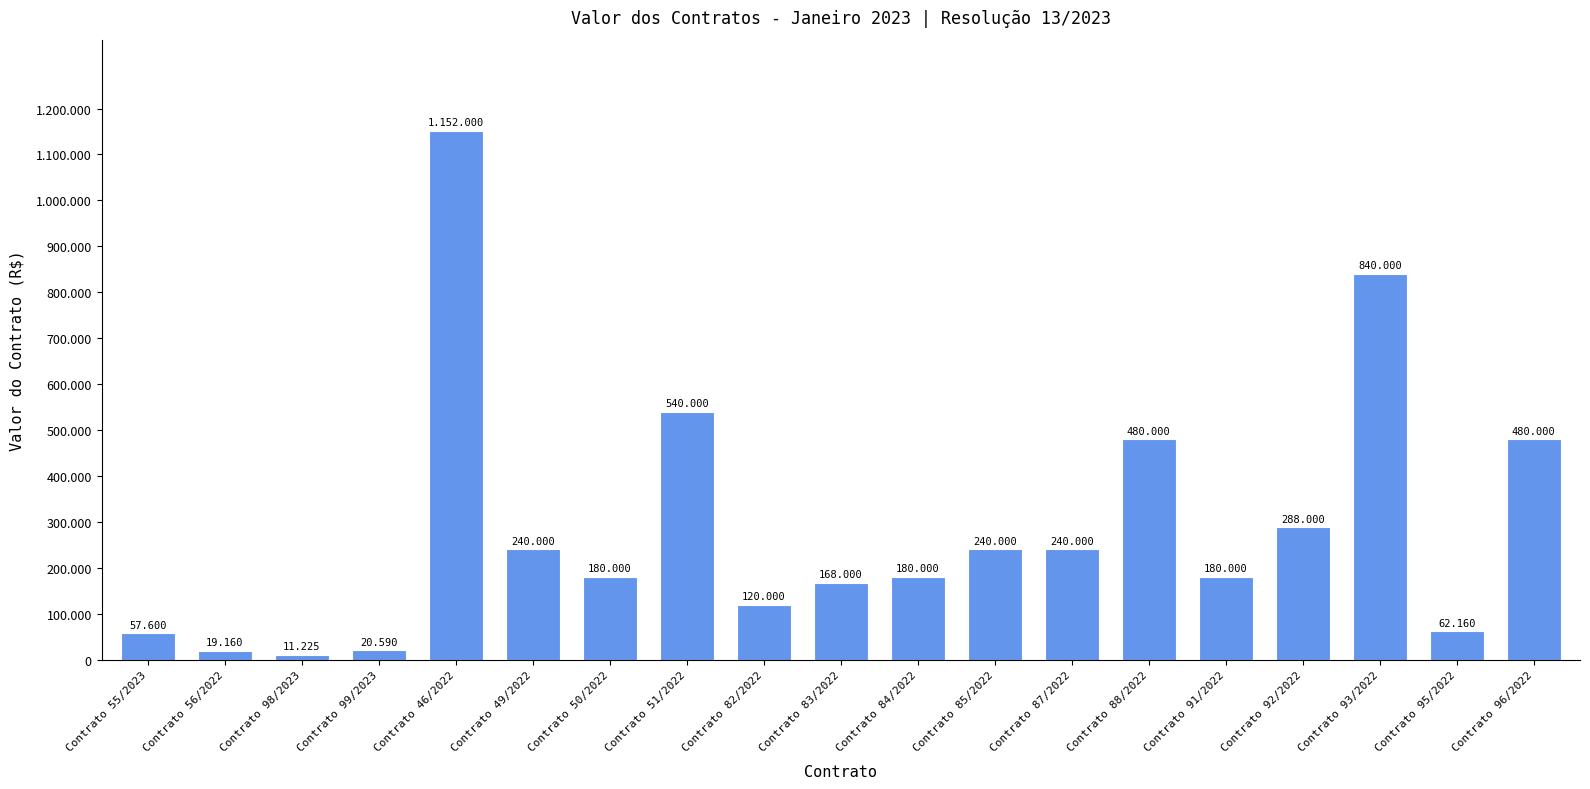

Are the bars horizontal?

No